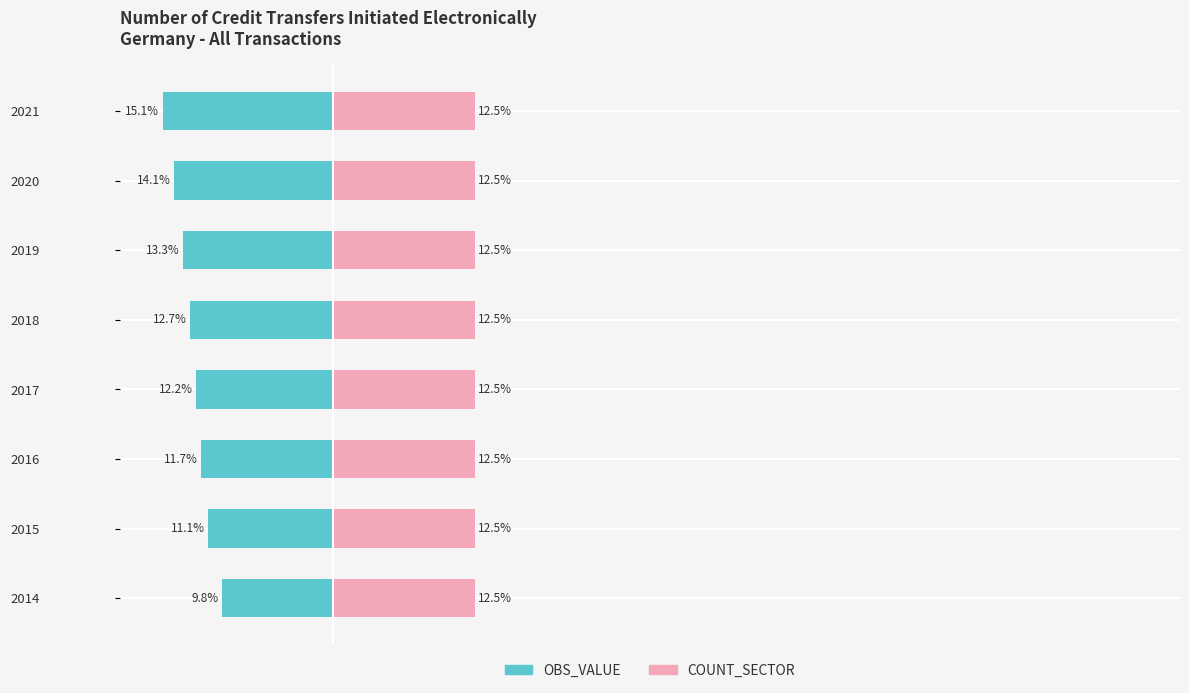

At how many categories does at least one series exceed -2?

8